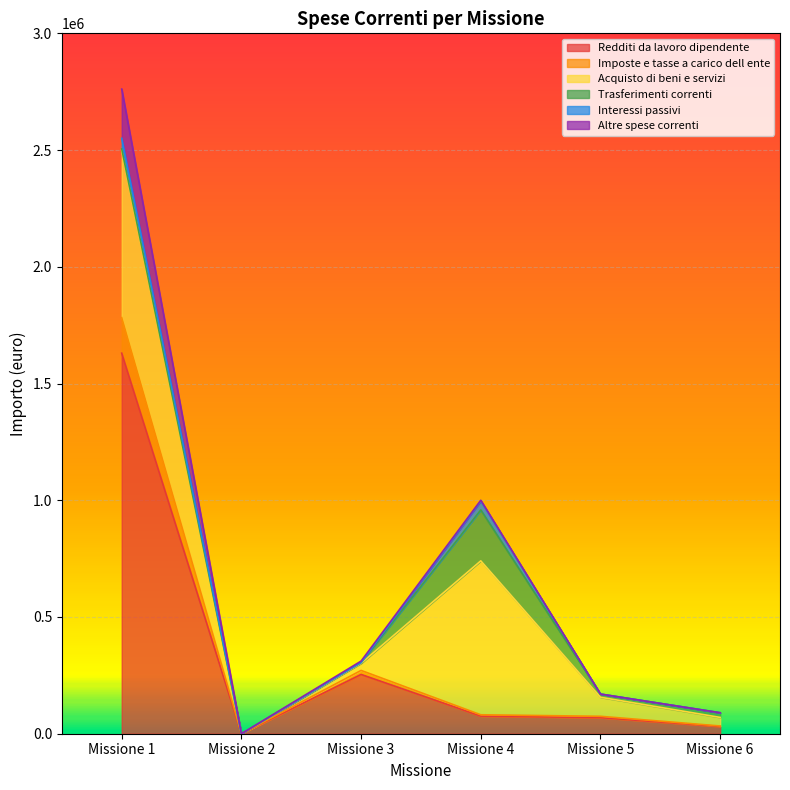

How many interior local valleys does the Acquisto di beni e servizi series have?

1